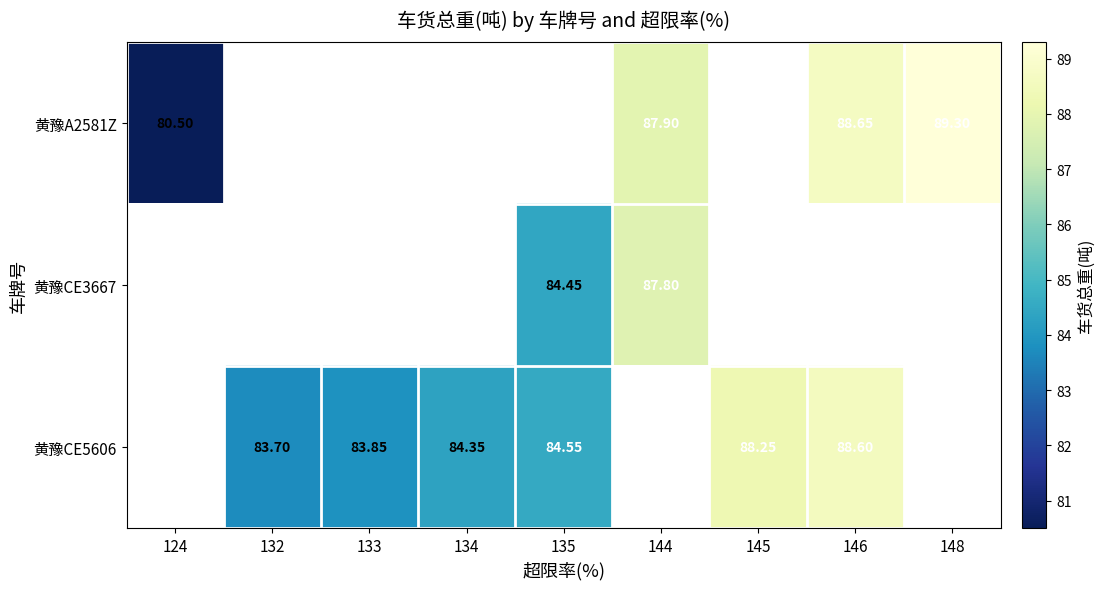

Is the value of 黄豫A2581Z at 146 greater than the value of 黄豫CE3667 at 135?

Yes